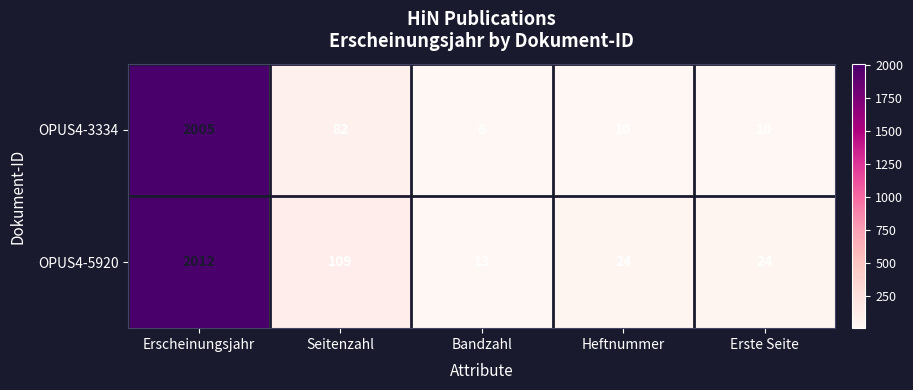

The OPUS4-5920 series shows 8 at Erste Seite. True or false?

False